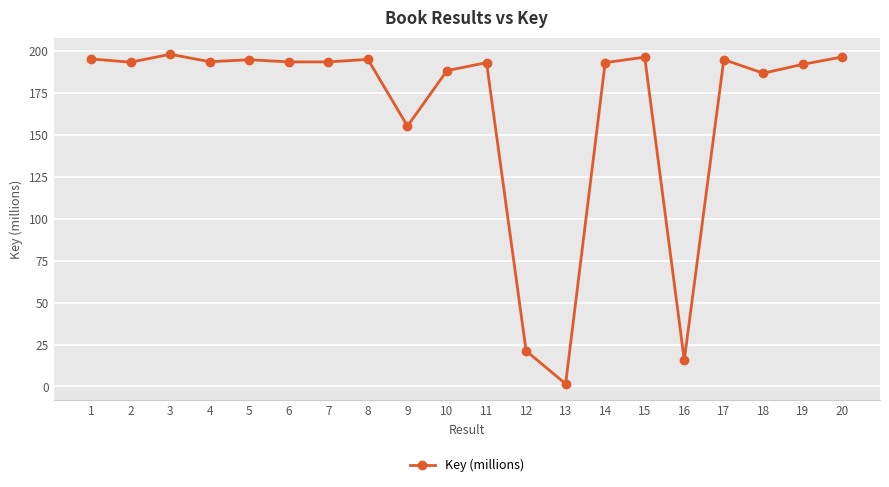

At which label is the value closest to 99?

9